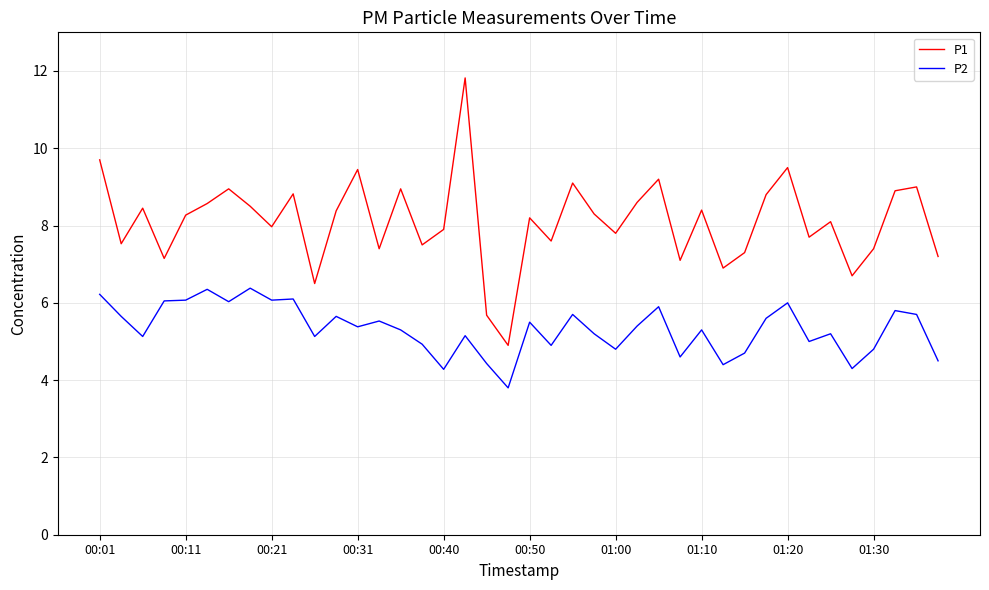

Which series has the largest total across all categories?

P1